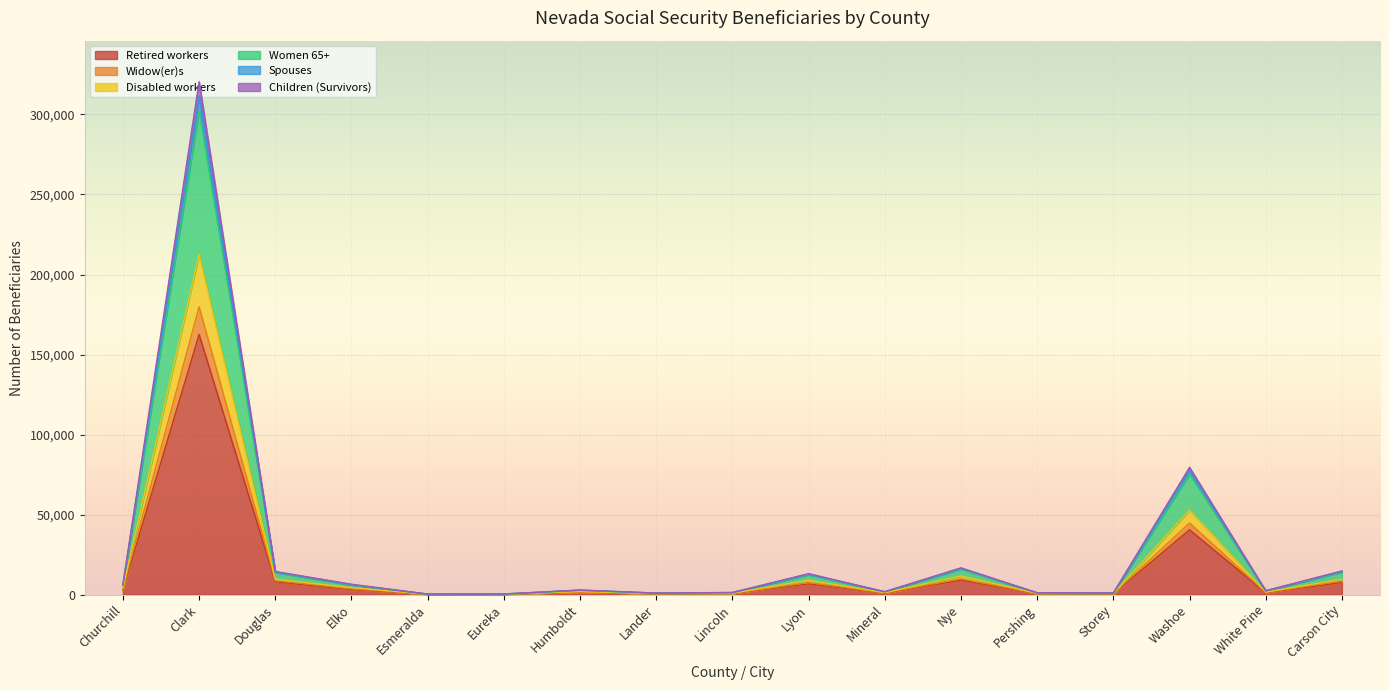

True or false: Disabled workers and Spouses cross at least once.

False